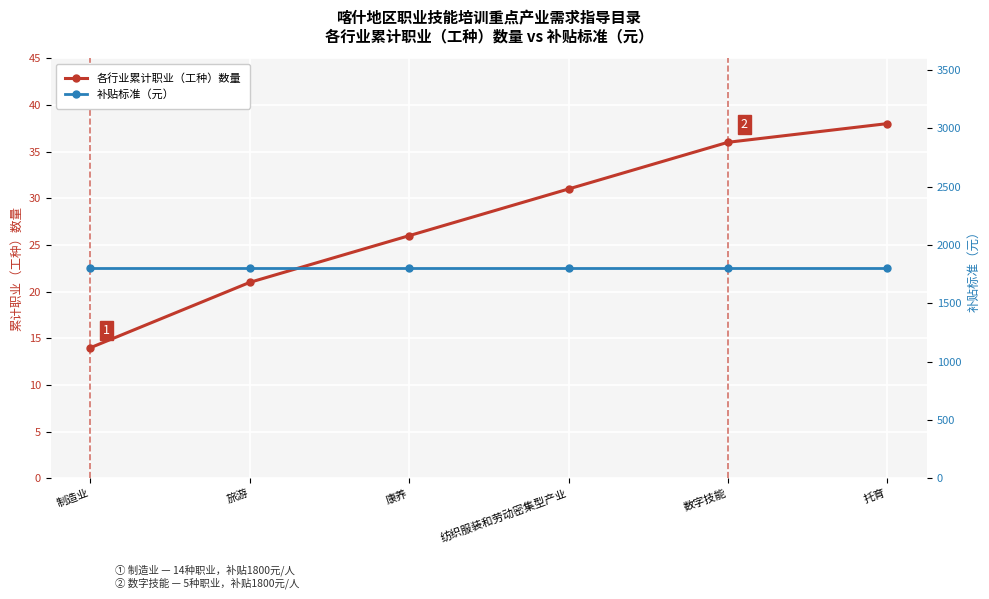

What is the total value across all series at 制造业?

1814